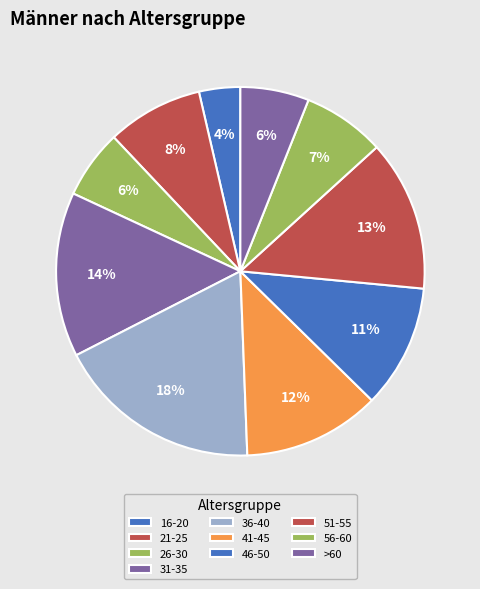

How many segments does this pie chart have?

10